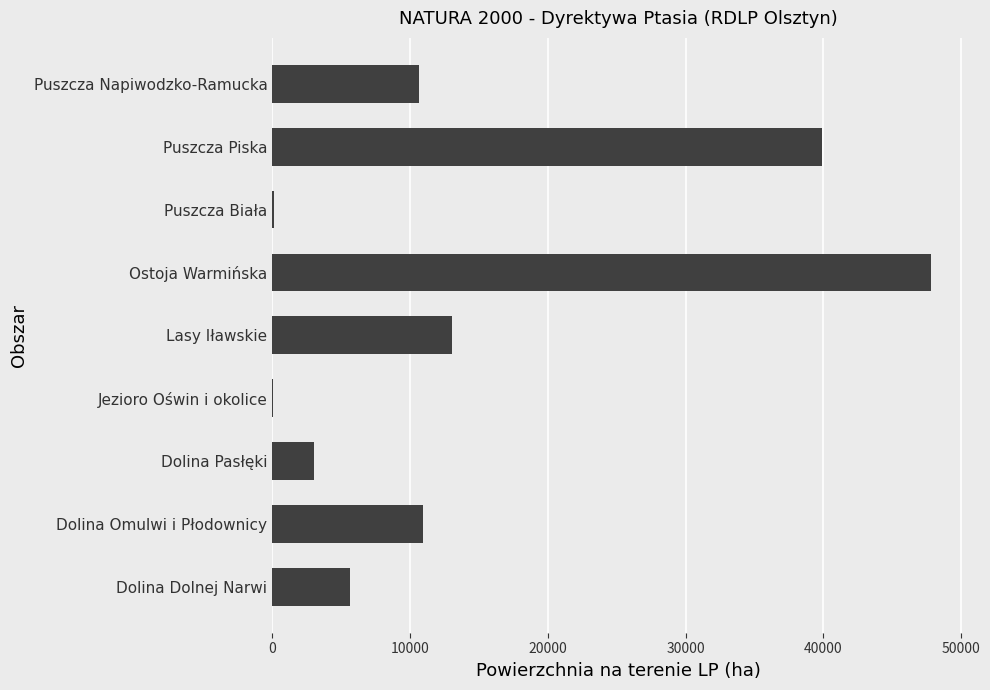

Are the bars horizontal?

Yes